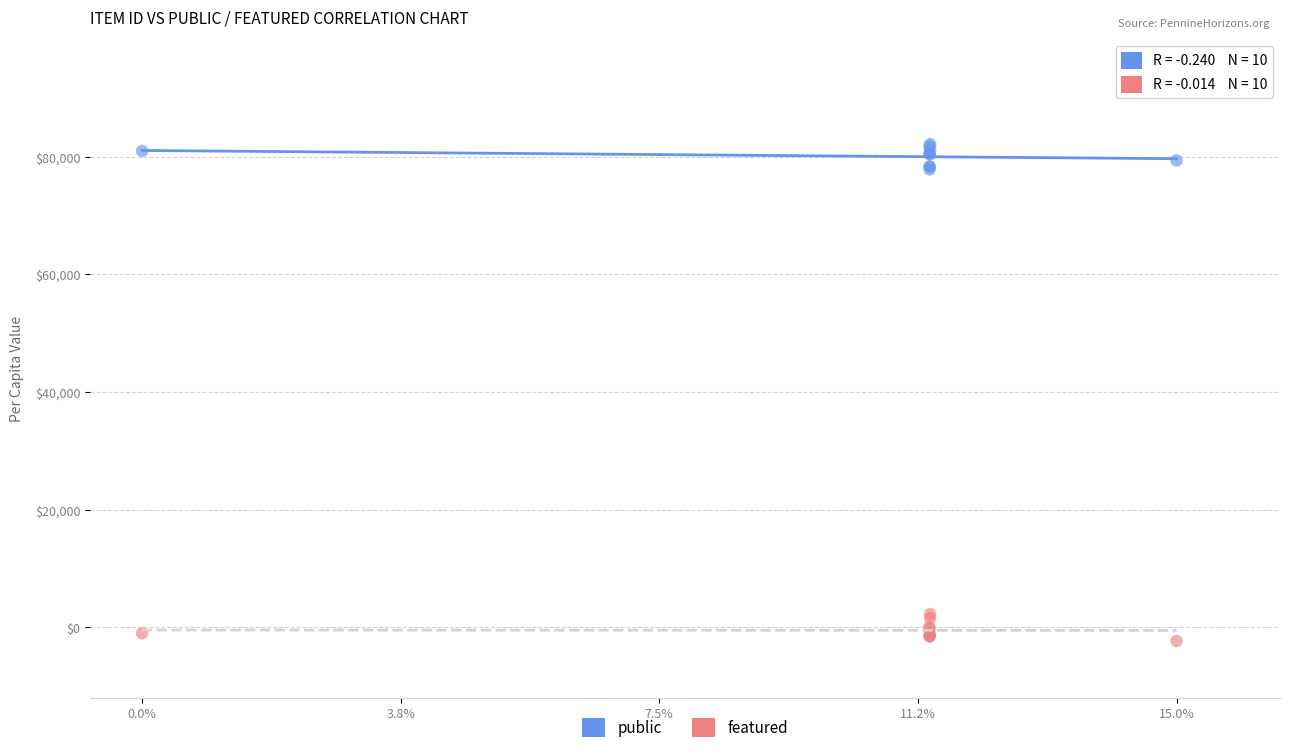

What are all the series names shown in the legend?

public, featured